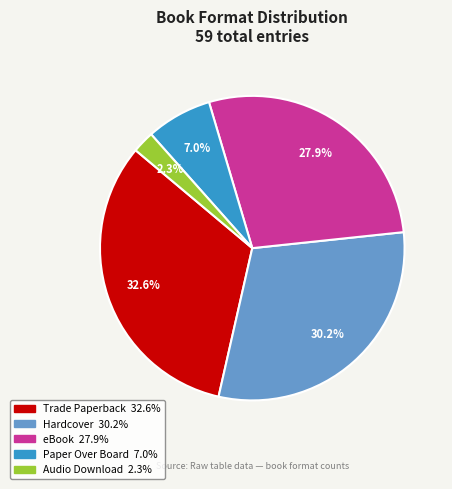

To the nearest percent, what is the average slice percentage?

20%